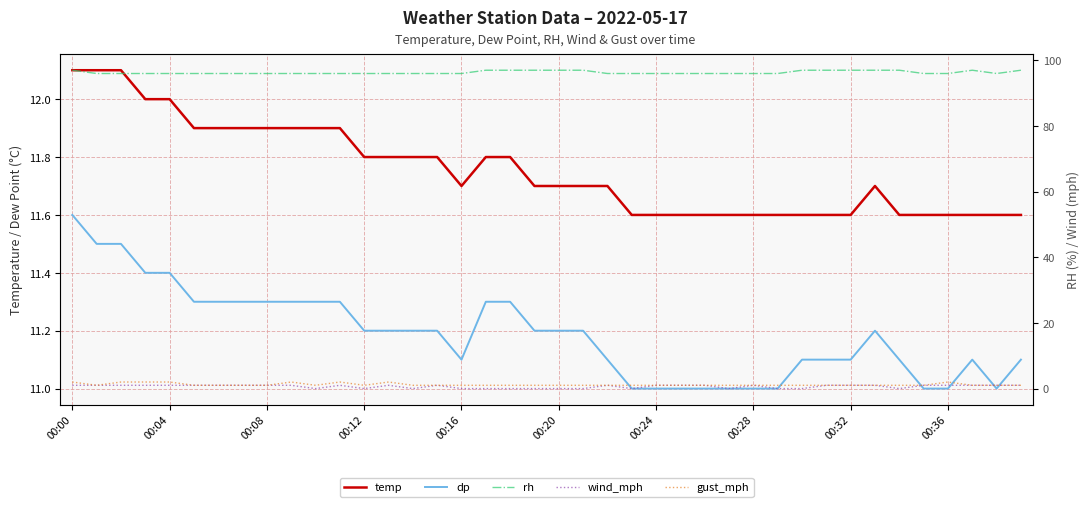

At 33, list the series in order from smallest to largest.

wind_mph, gust_mph, dp, temp, rh